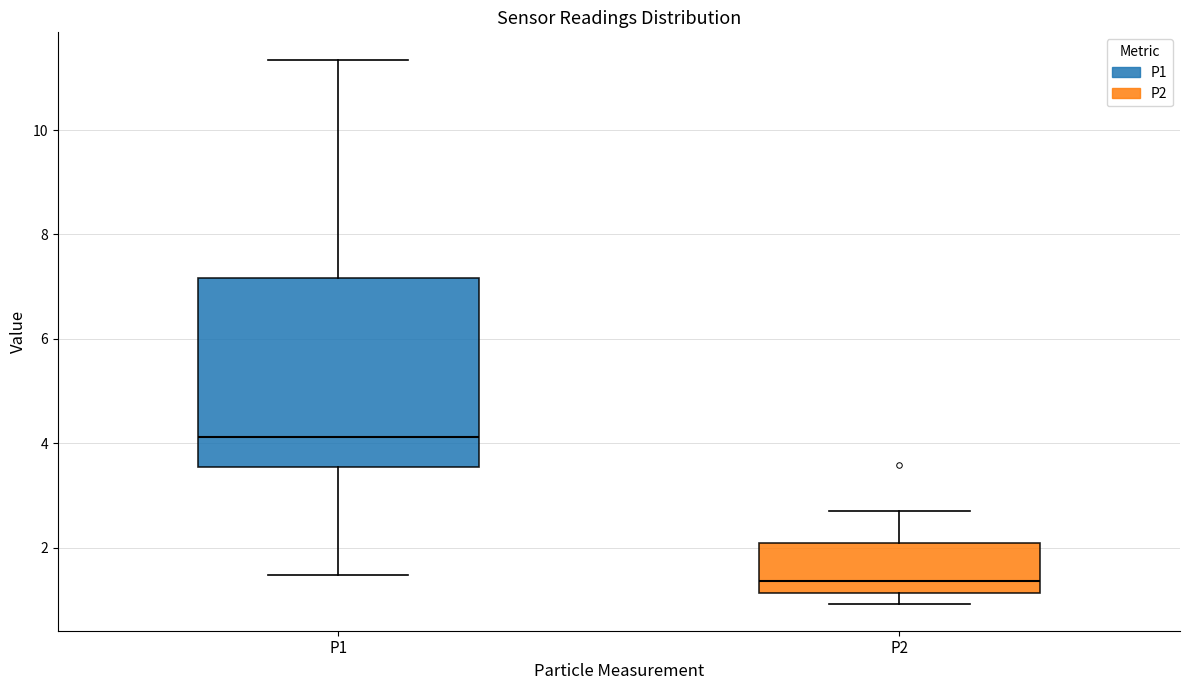

Where does the upper whisker of the box for P2 end on the y-axis? The values are not printed on the chart, so give them approximately, as read against the axis.

2.8